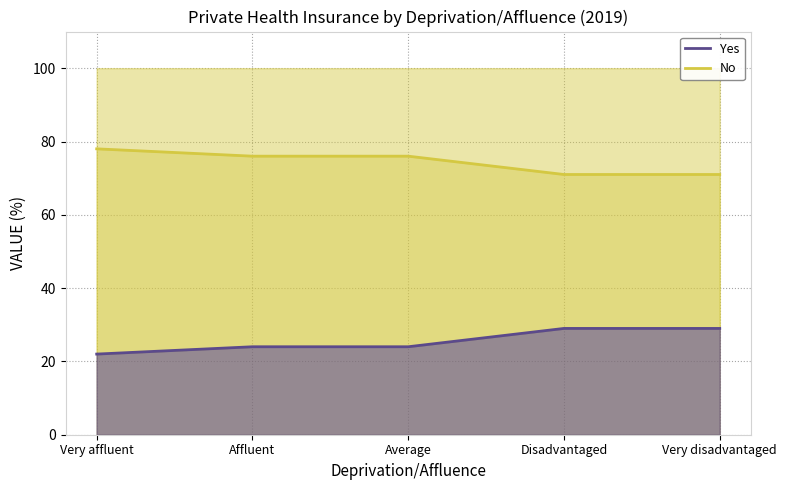

At which category is the sum across all series the highest?

Very affluent